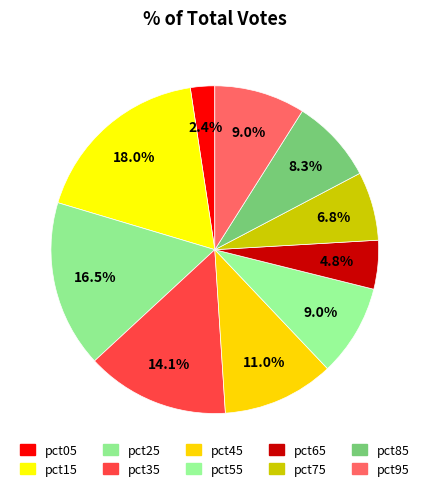

What percentage is NOT represented by pct25?

83.5%